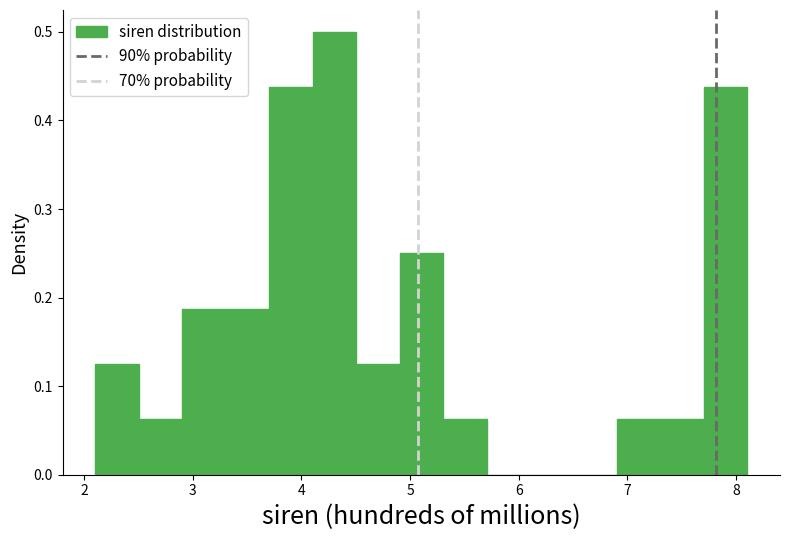

Reading left to right, transcribe this chart: for each bar, give the range it covers on the x-axis and its height. Neither the bar edges nor the heights are printed on the chart, so give them approximately, as read against the axes.

2.1 to 2.5: 0.12
2.5 to 2.9: 0.06
2.9 to 3.3: 0.19
3.3 to 3.7: 0.19
3.7 to 4.1: 0.44
4.1 to 4.5: 0.50
4.5 to 4.9: 0.12
4.9 to 5.3: 0.25
5.3 to 5.7: 0.06
5.7 to 6.1: 0
6.1 to 6.5: 0
6.5 to 6.9: 0
6.9 to 7.3: 0.06
7.3 to 7.7: 0.06
7.7 to 8.1: 0.44